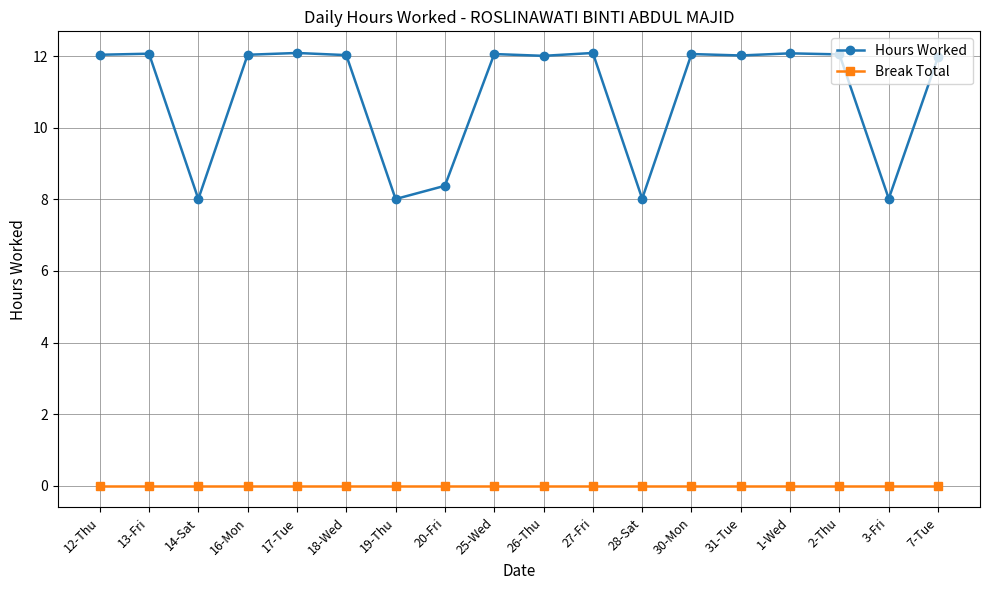

What is the minimum value for Hours Worked?

8.0